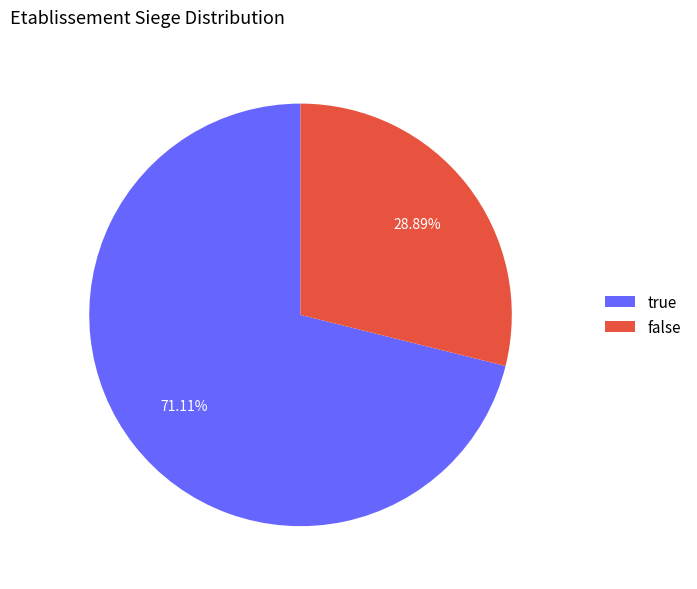

Is the sum of false and true greater than half?

Yes